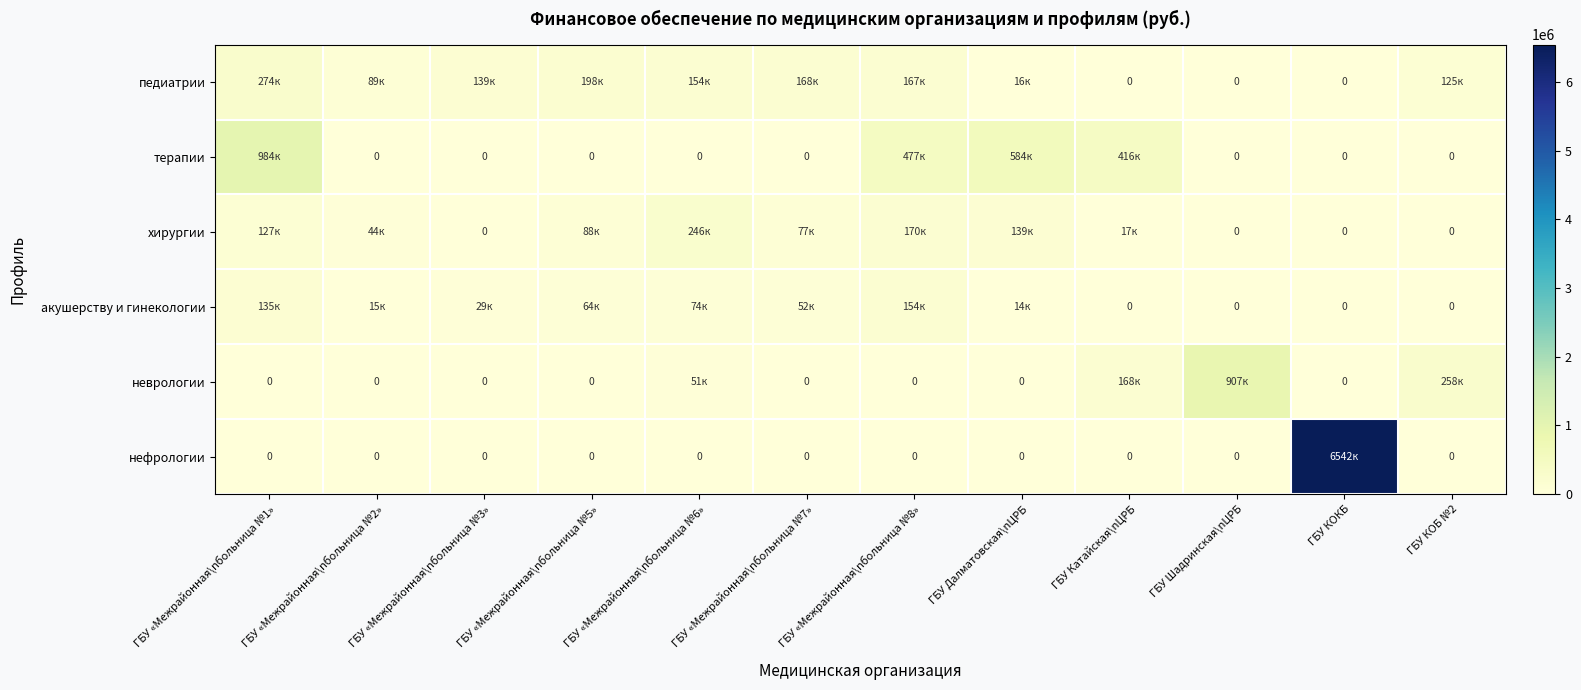

At how many categories does at least one series exceed 3490924?

1